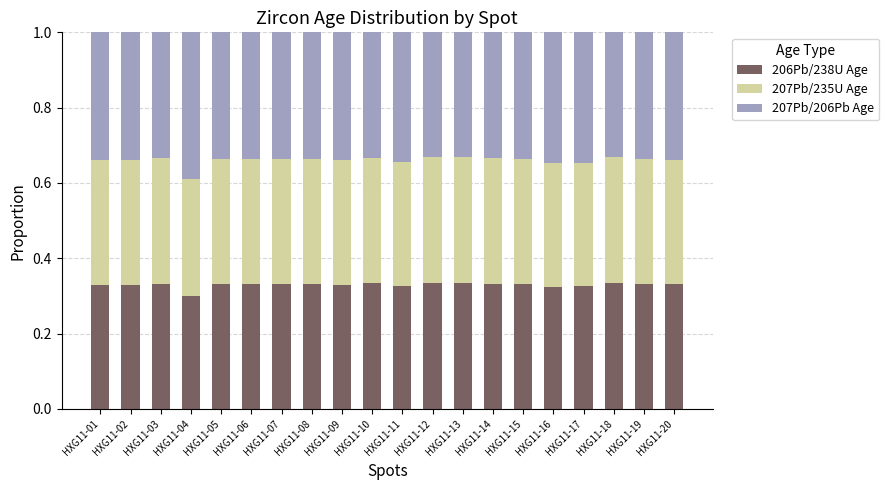

True or false: 206Pb/238U Age has a value of 0.3 at HXG11-03.

True